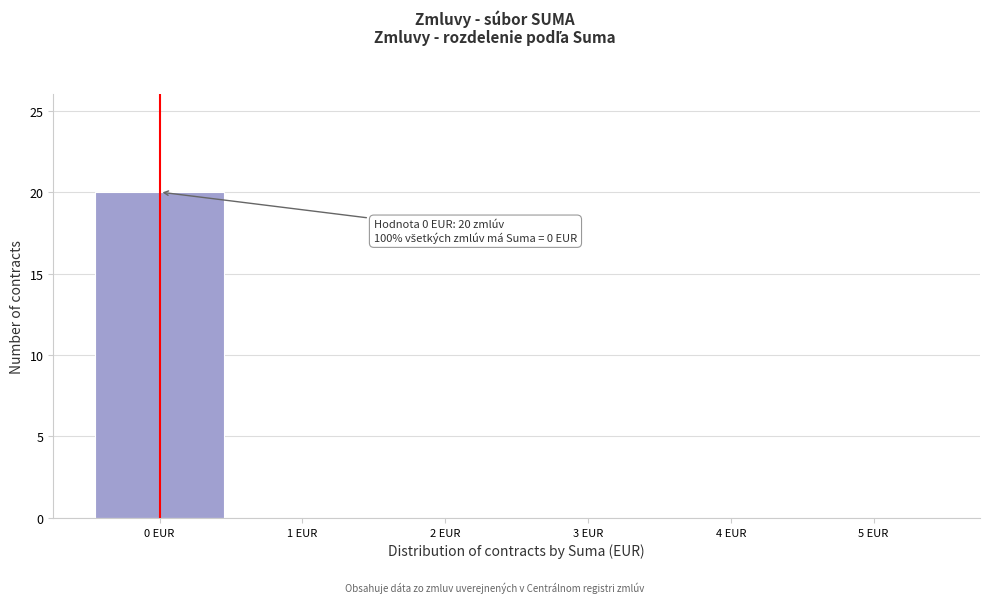

Which range on the x-axis has the tallest bar?

-0.5 to 0.5